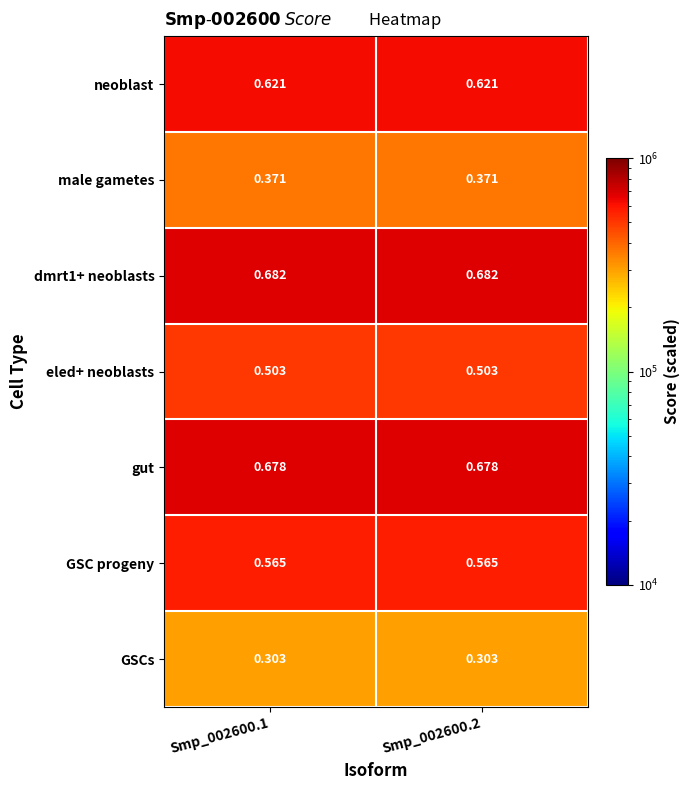

Is the value of male gametes at Smp_002600.2 greater than the value of GSCs at Smp_002600.2?

Yes